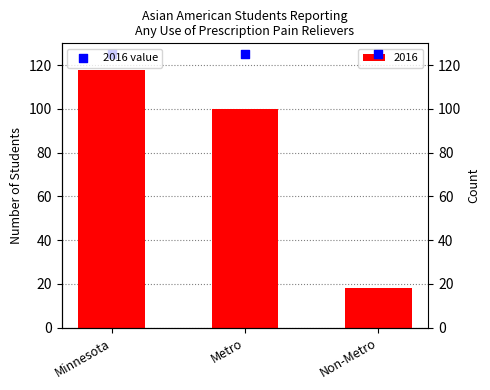

What is the change in value from Minnesota to Metro?

-18